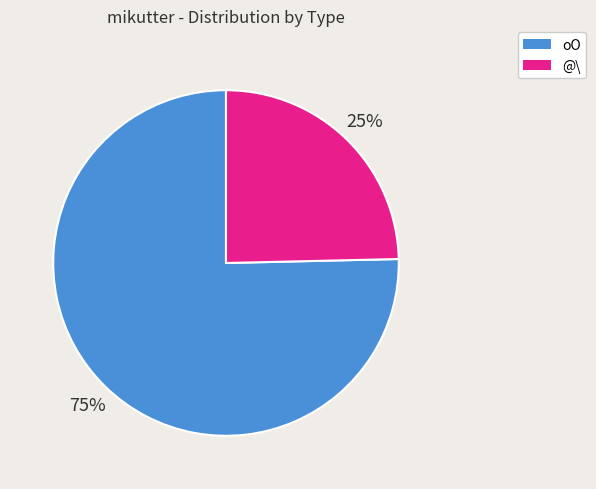

Is the sum of @\ and oO greater than half?

Yes